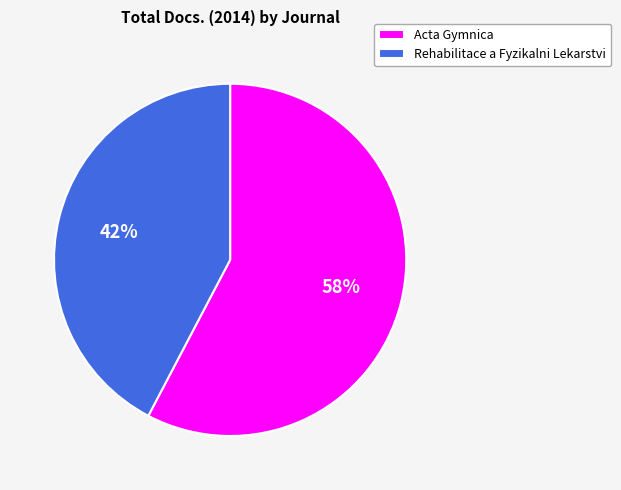

How many slices are in this pie chart?

2